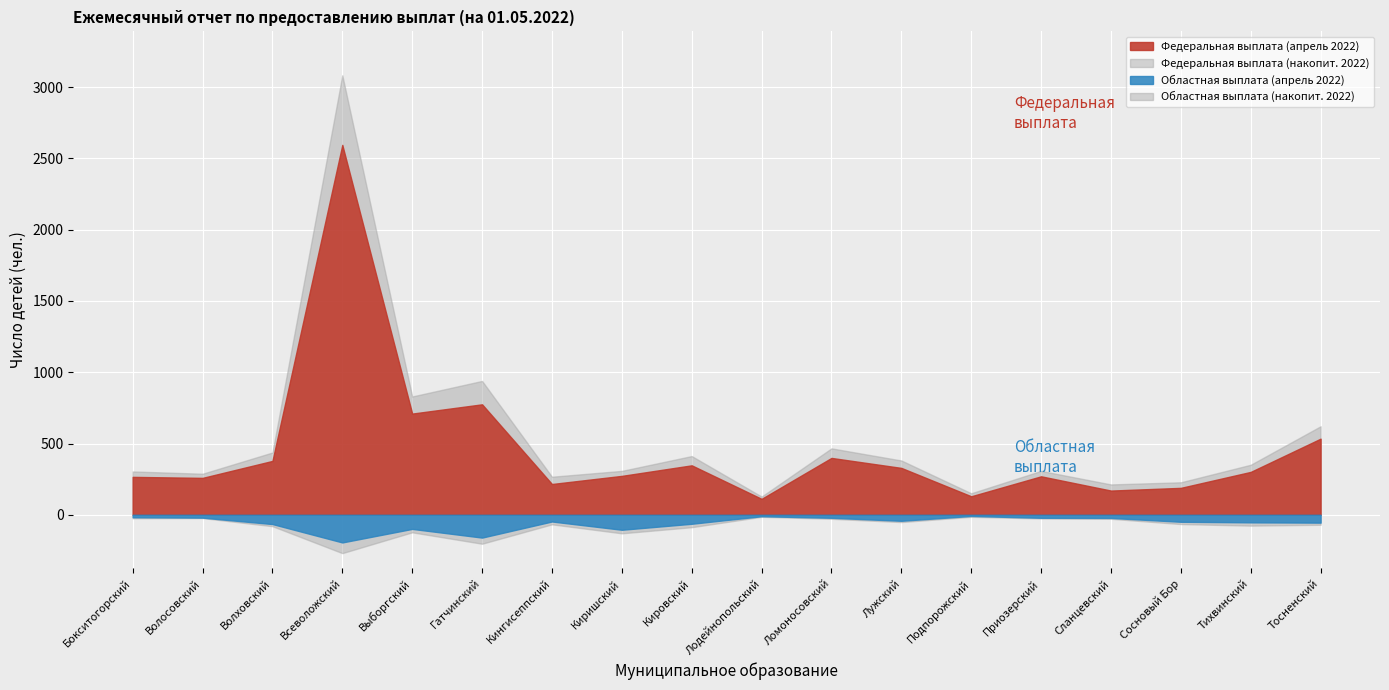

How many values in the Федеральная выплата (апрель 2022) series exceed 301?

8